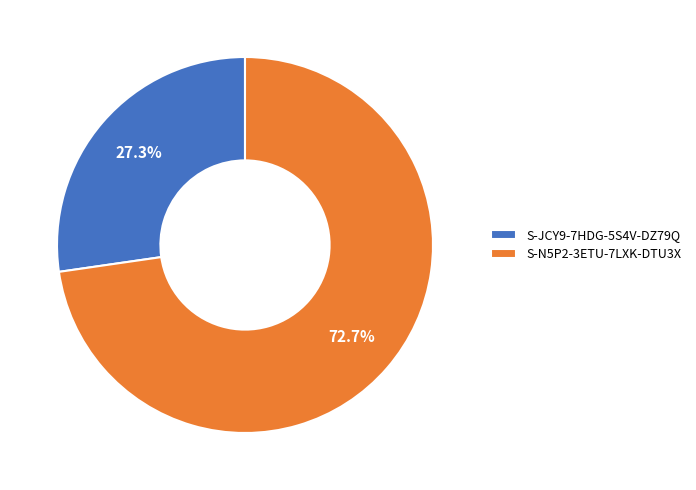

Is it true that S-N5P2-3ETU-7LXK-DTU3X is 78% of the pie?

False